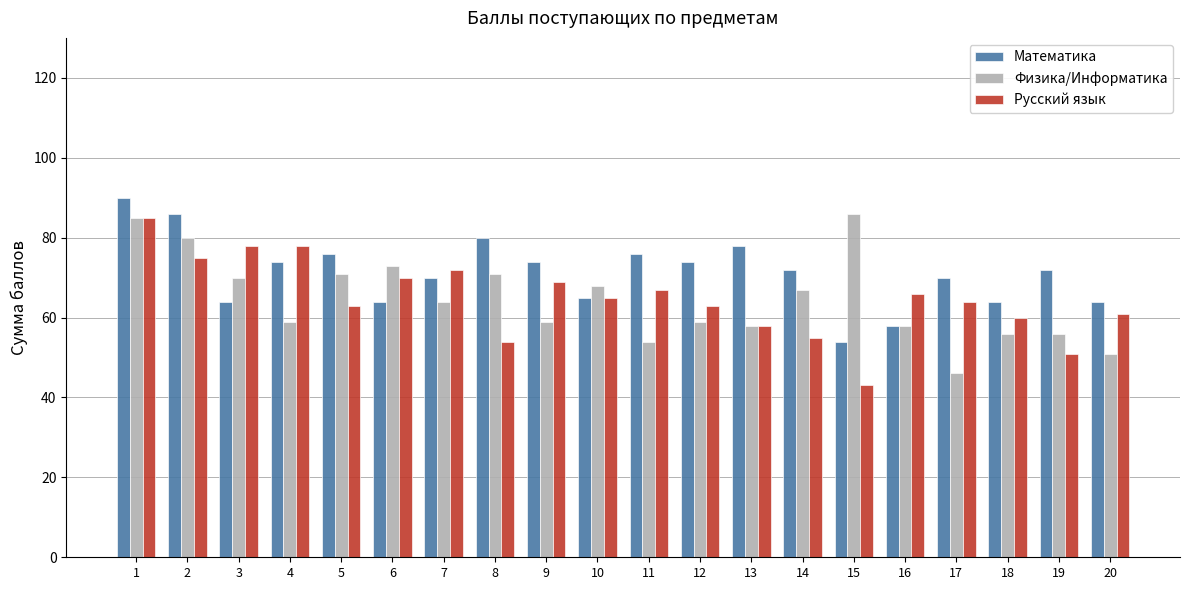

Which category has the lowest value in the Математика series?

15